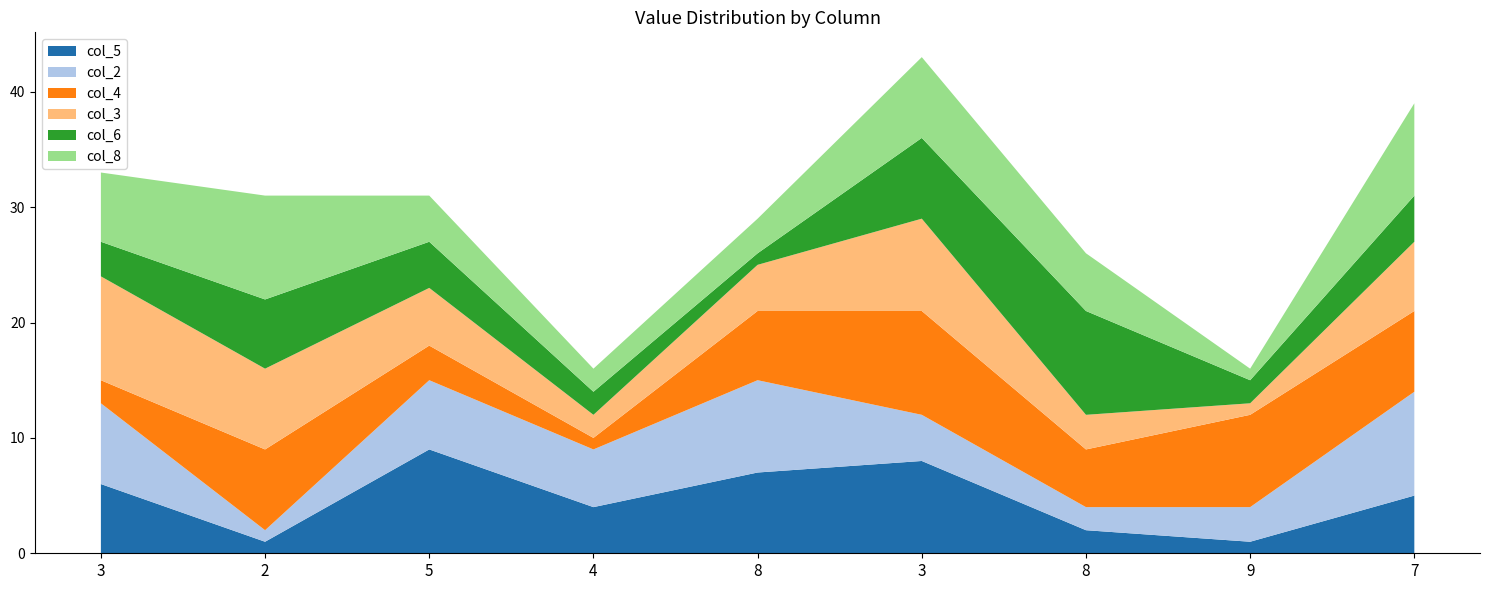

Reading right to left, what are all the values shown in this chart?

col_5: 7=5	9=1	8=2	3=8	8=7	4=4	5=9	2=1	3=6
col_2: 7=9	9=3	8=2	3=4	8=8	4=5	5=6	2=1	3=7
col_4: 7=7	9=8	8=5	3=9	8=6	4=1	5=3	2=7	3=2
col_3: 7=6	9=1	8=3	3=8	8=4	4=2	5=5	2=7	3=9
col_6: 7=4	9=2	8=9	3=7	8=1	4=2	5=4	2=6	3=3
col_8: 7=8	9=1	8=5	3=7	8=3	4=2	5=4	2=9	3=6